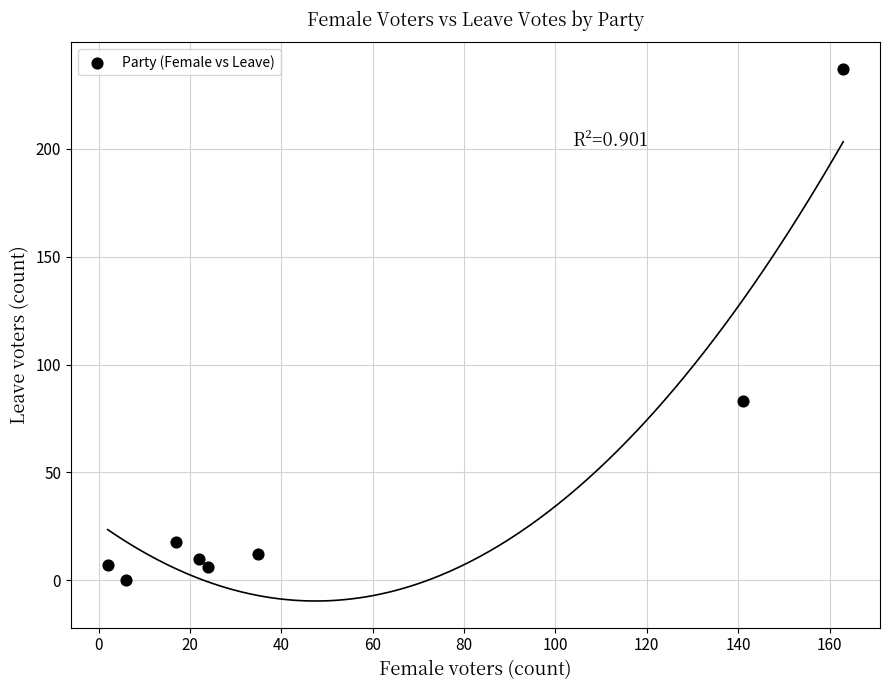

What Y value in the scatter plot is closest to 118?

83